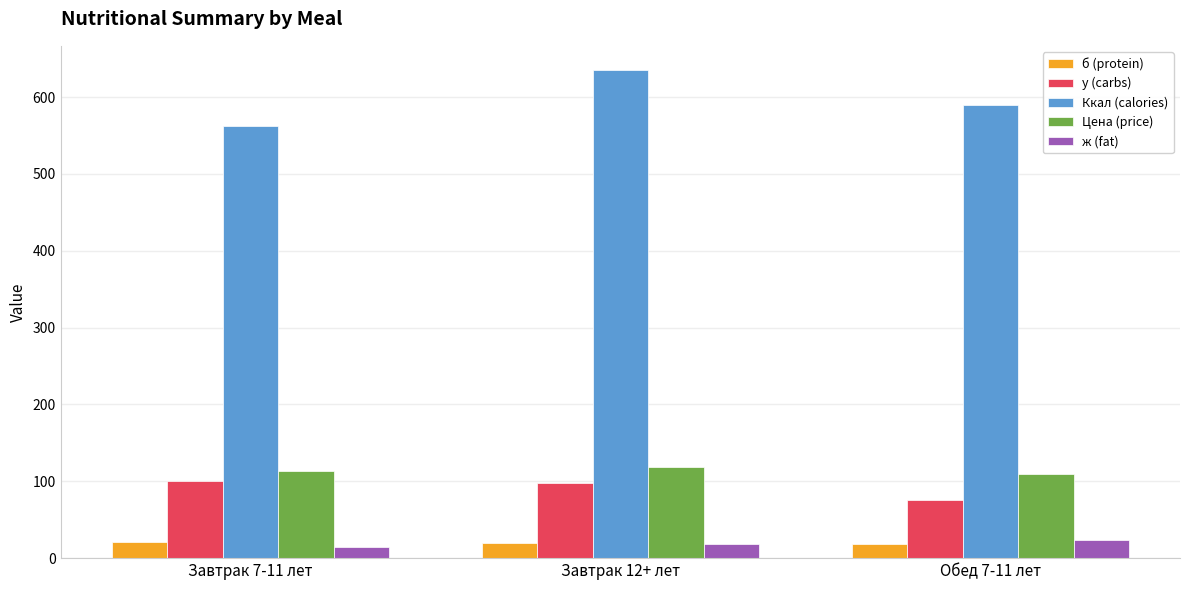

Between Завтрак 7-11 лет and Завтрак 12+ лет, which series saw the biggest shift?

Ккал (calories)